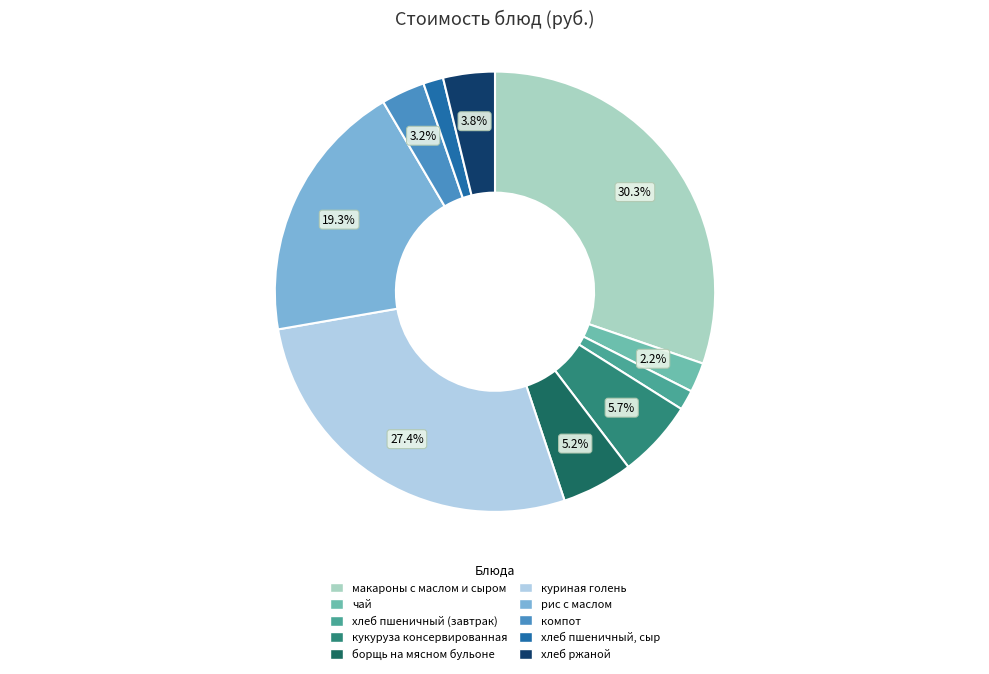

What is the ratio of the value at хлеб пшеничный, сыр to the value at компот?

0.5